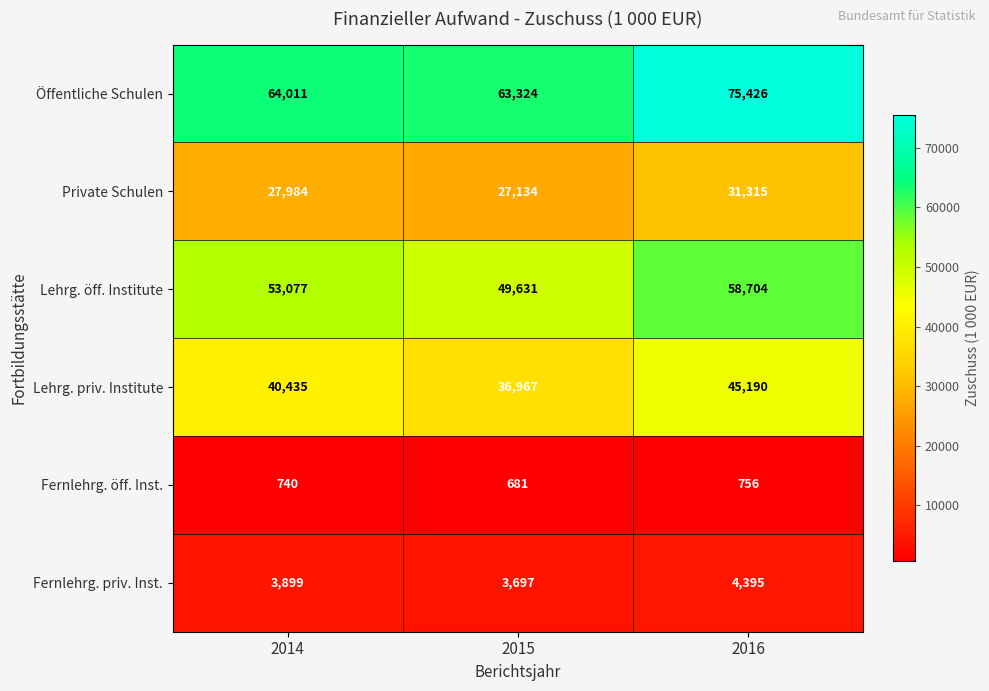

How many Fernlehrg. priv. Inst. values are between 3697 and 4395?

3